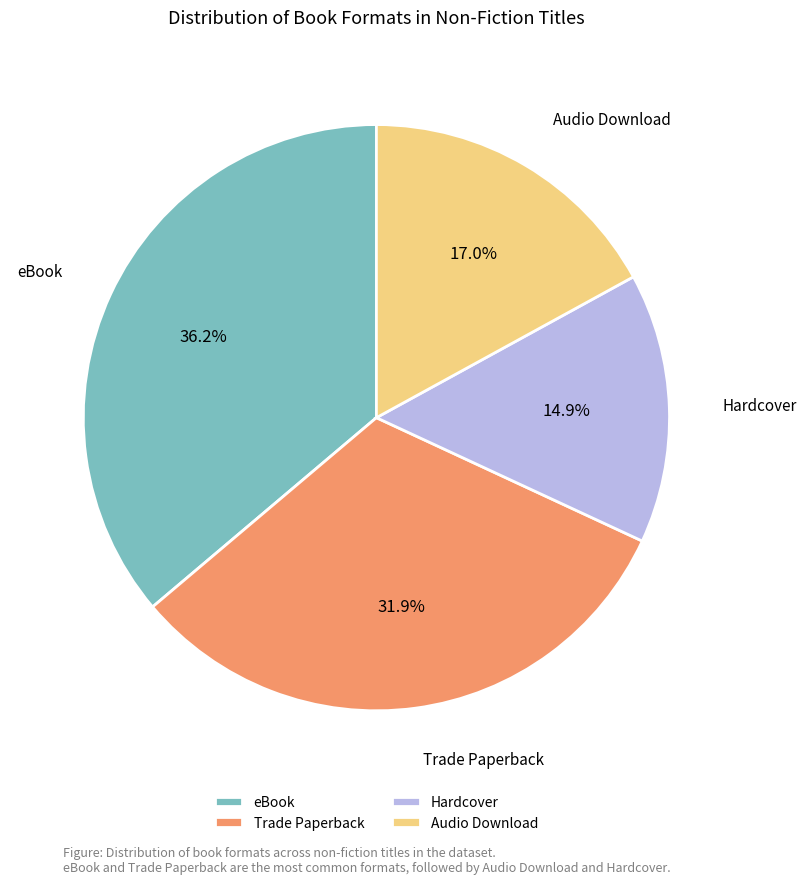

What percentage do eBook and Trade Paperback together represent?

68.1%